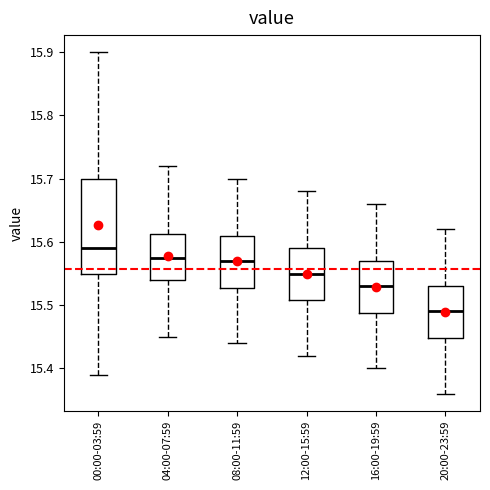

Where does the median line of the box for 08:00-11:59 sit on the y-axis? The values are not printed on the chart, so give them approximately, as read against the axis.

15.57